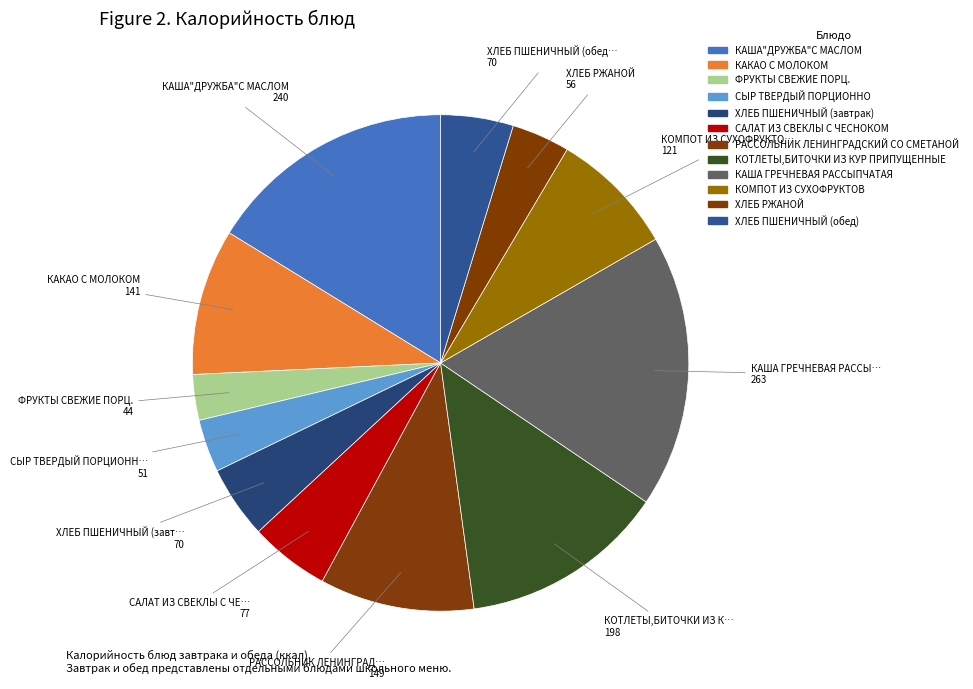

To the nearest percent, what is the combined percentage of ХЛЕБ РЖАНОЙ and КОТЛЕТЫ,БИТОЧКИ ИЗ КУР ПРИПУЩЕННЫЕ?

17%